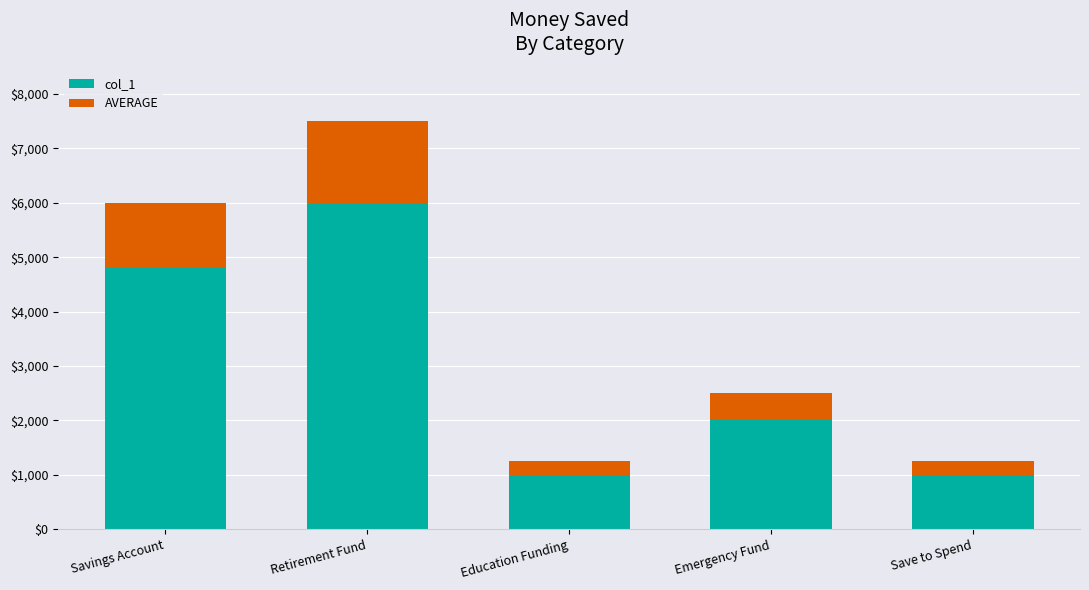

At which label does col_1 reach its peak?

Retirement Fund